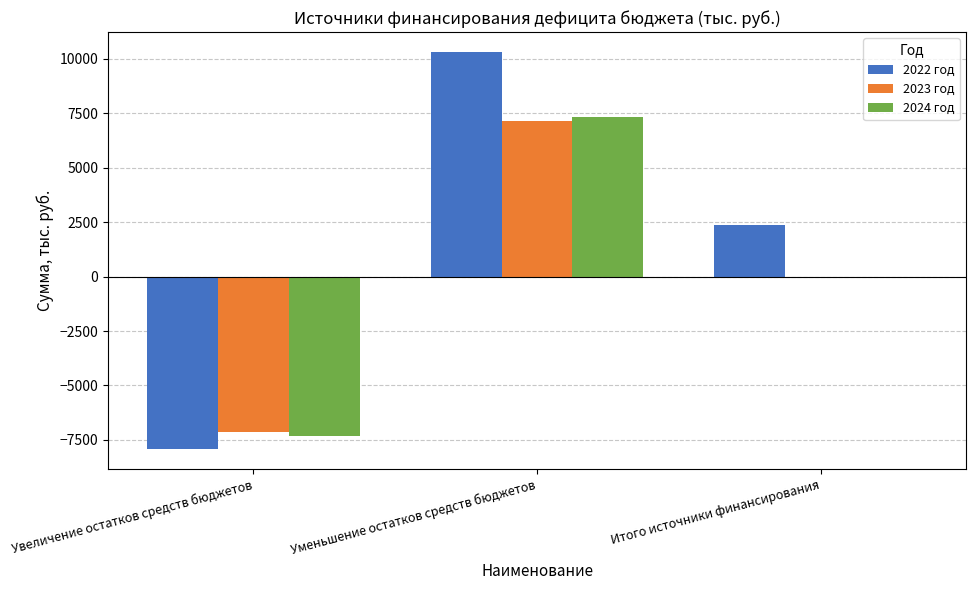

What is the difference between the 2024 год values at Итого источники финансирования and Увеличение остатков средств бюджетов?

7338.1